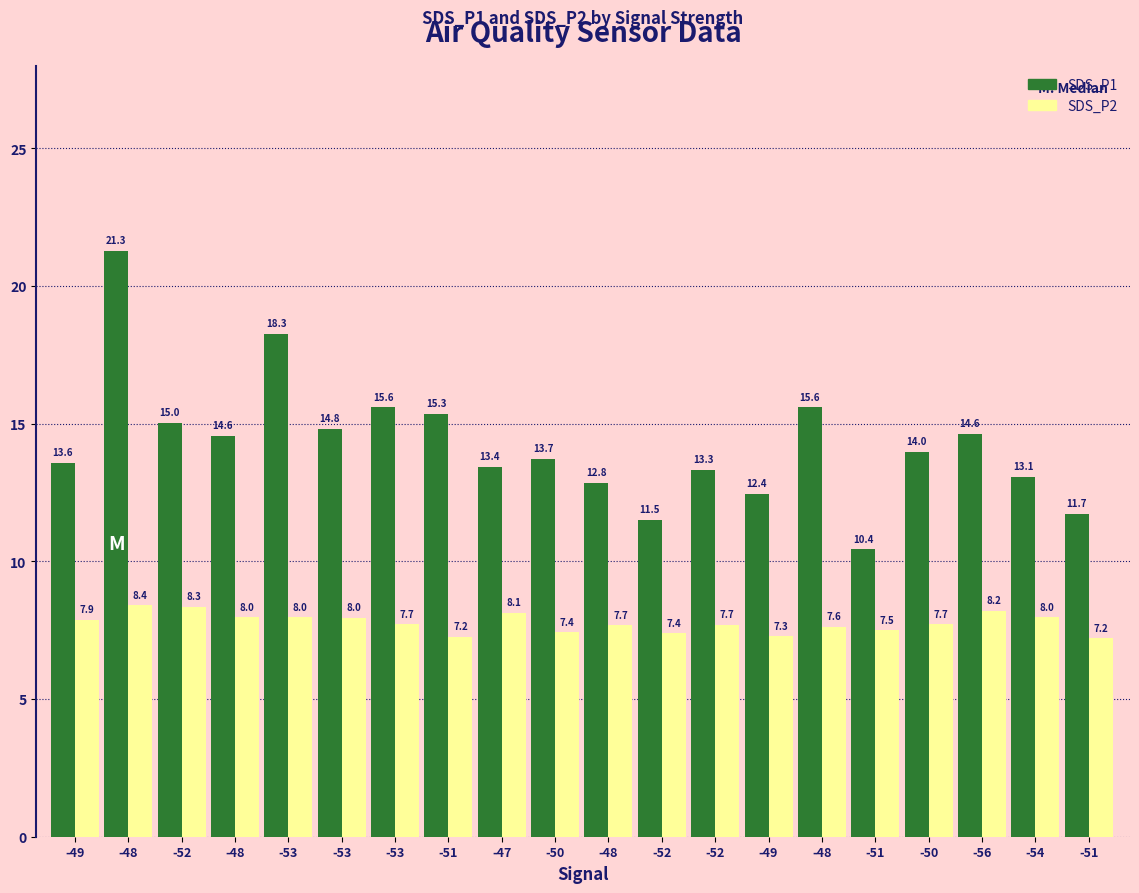

Does the chart contain any negative values?

No